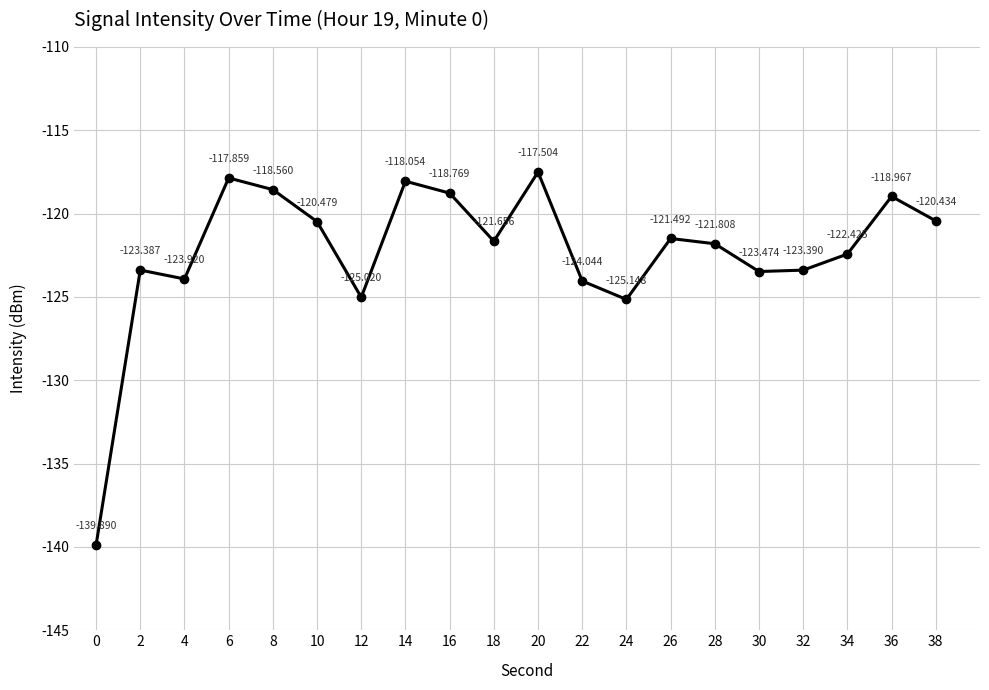

What is the difference between the maximum and second lowest values?

7.6